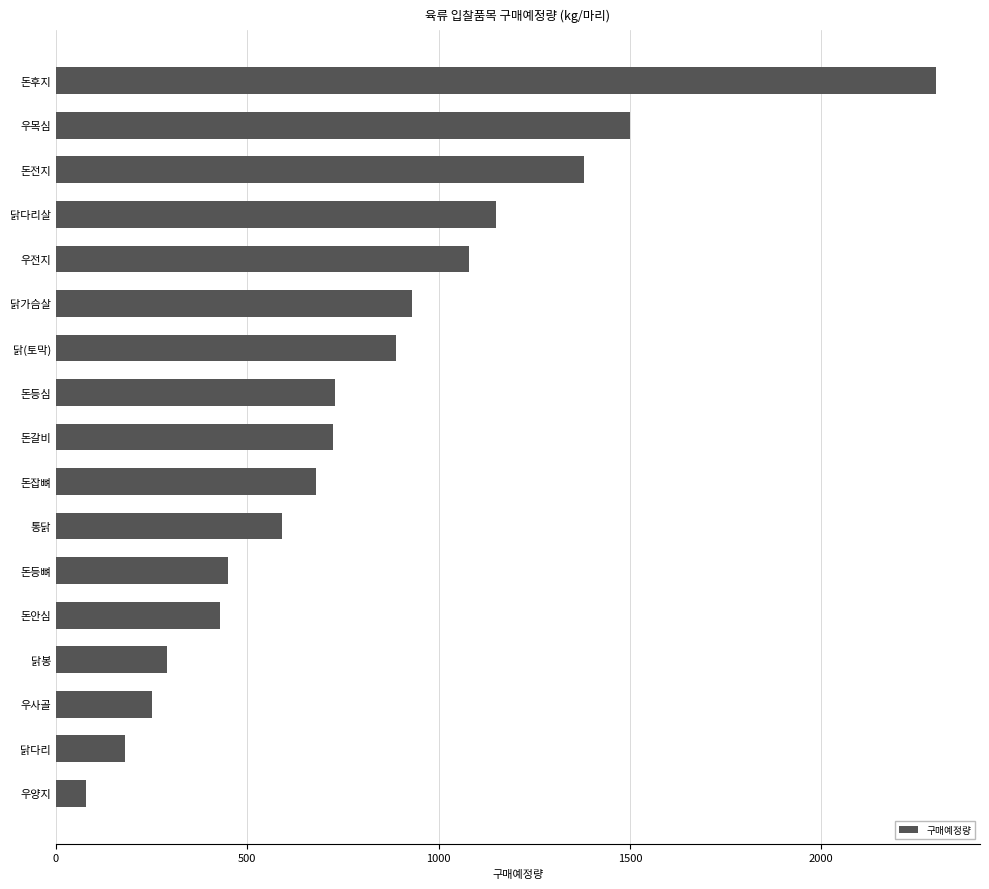

What is the average value?

802